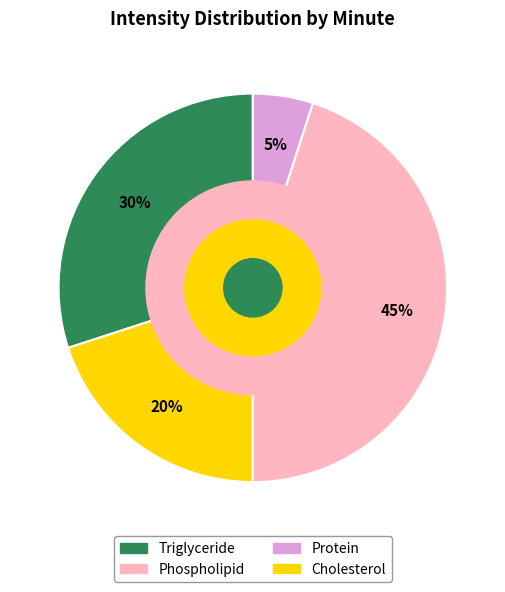

Is there a majority slice in this chart?

No